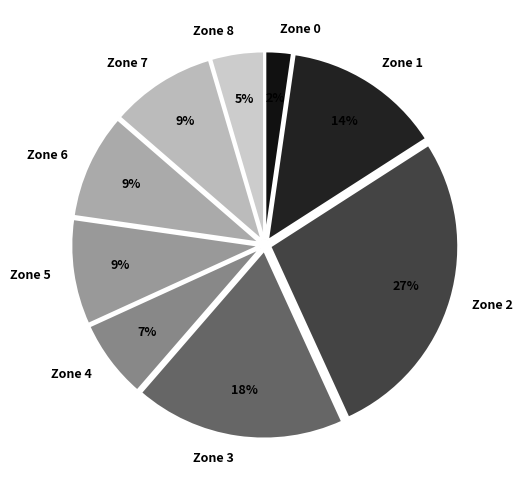

Do Zone 4 and Zone 6 together represent more than half of the pie?

No